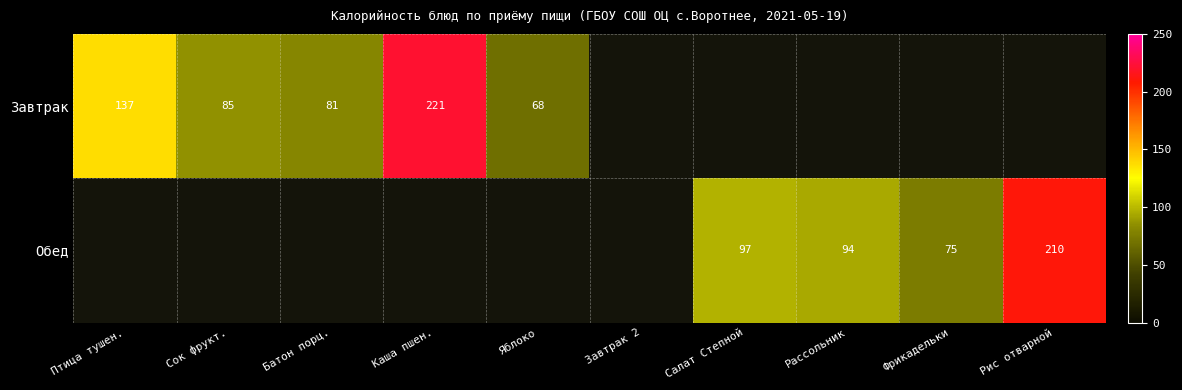

Which category has the lowest value across all series?

Яблоко